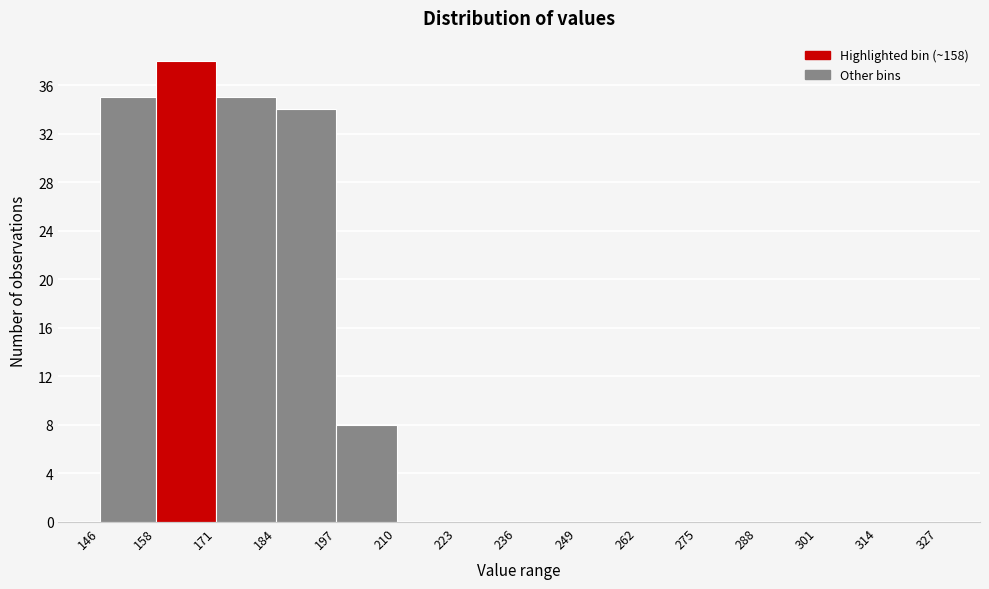

Reading left to right, list every bar in this chart as the range it spans on the x-axis followed by its height. The values are not printed on the chart, so give them approximately, as read against the axis.

146 to 158: 35
158 to 171: 38
171 to 184: 35
184 to 197: 34
197 to 210: 8
210 to 223: 0
223 to 236: 0
236 to 249: 0
249 to 262: 0
262 to 275: 0
275 to 288: 0
288 to 301: 0
301 to 314: 0
314 to 327: 0